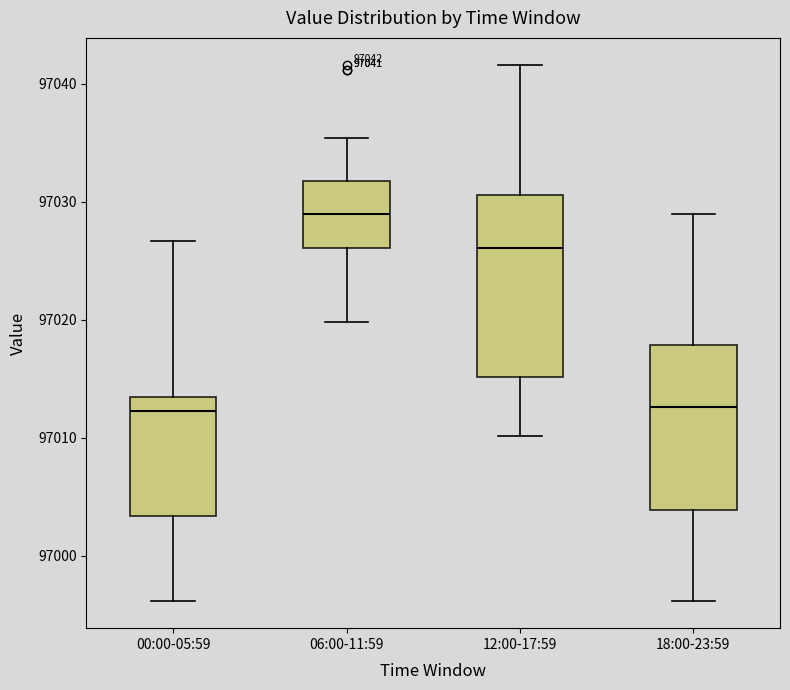

Which box is the tallest, from its lower edge to its upper edge?

12:00-17:59